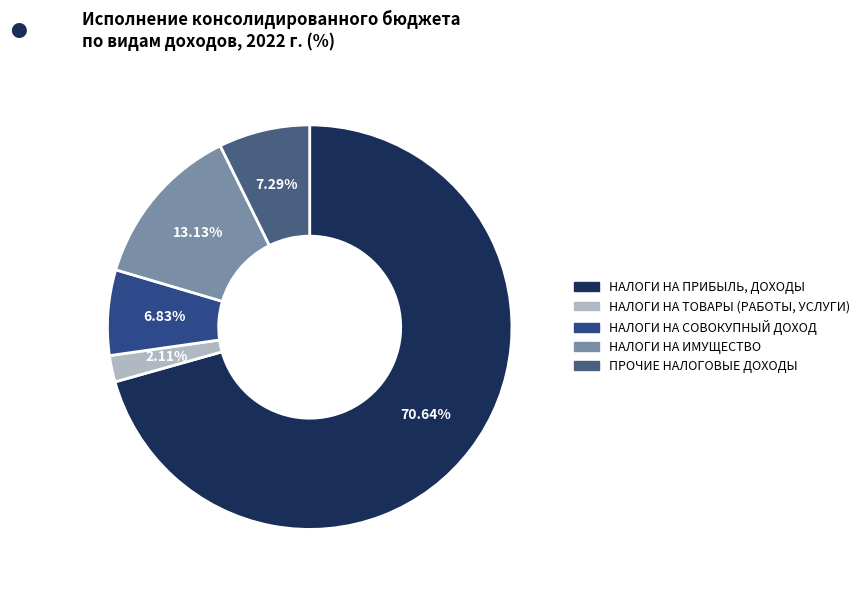

Between ПРОЧИЕ НАЛОГОВЫЕ ДОХОДЫ and НАЛОГИ НА ИМУЩЕСТВО, which is larger?

НАЛОГИ НА ИМУЩЕСТВО